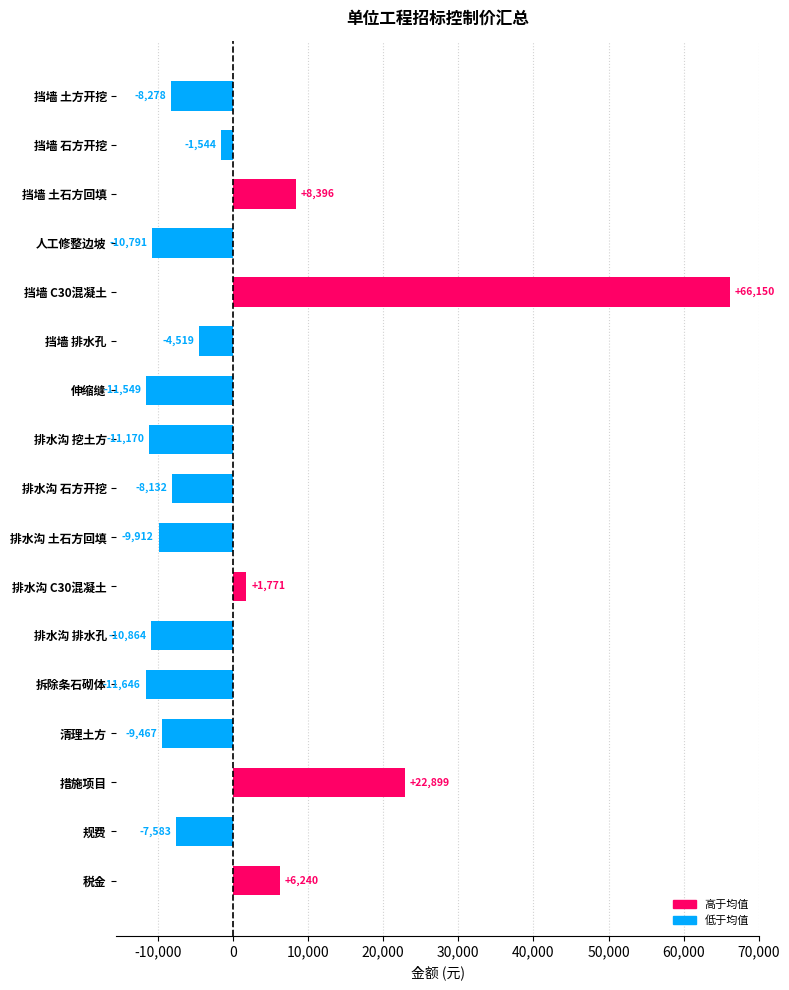

The value at 排水沟 土石方回填 is -2139.9. True or false?

False